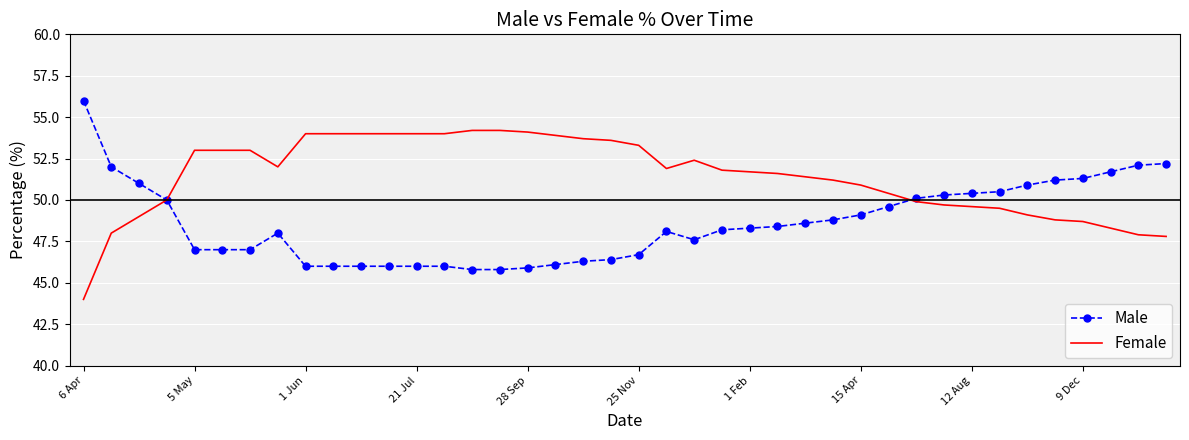

Which series has the largest total across all categories?

Female